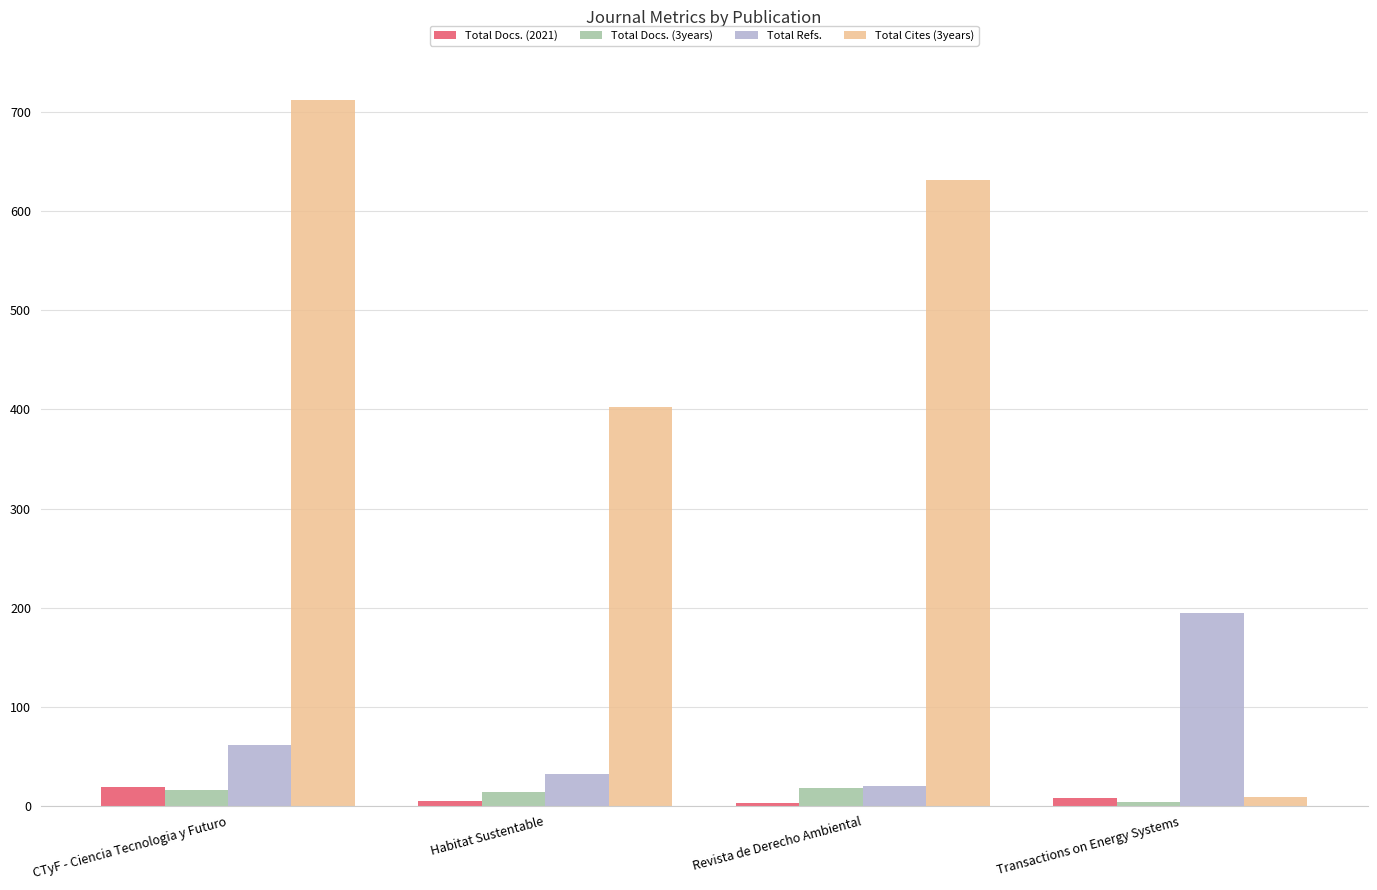

At which label is Total Refs. closest to 107?

CTyF - Ciencia Tecnologia y Futuro